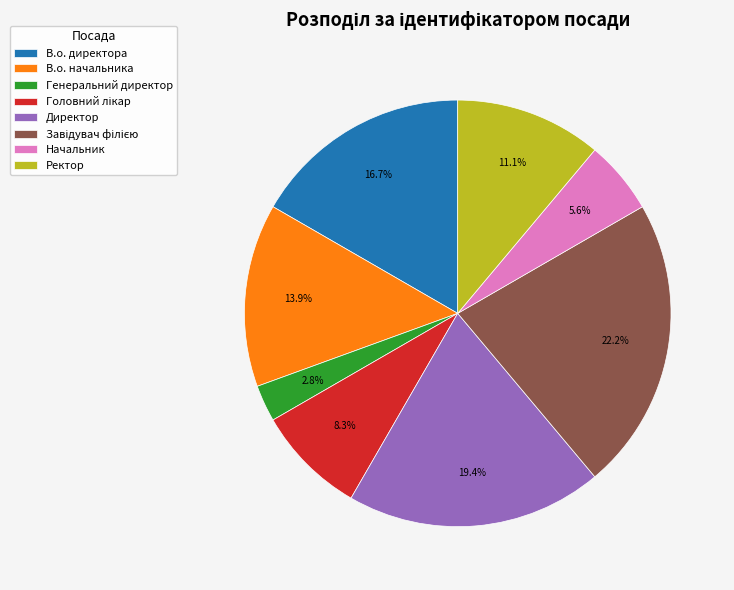

Does any single category account for the majority?

No